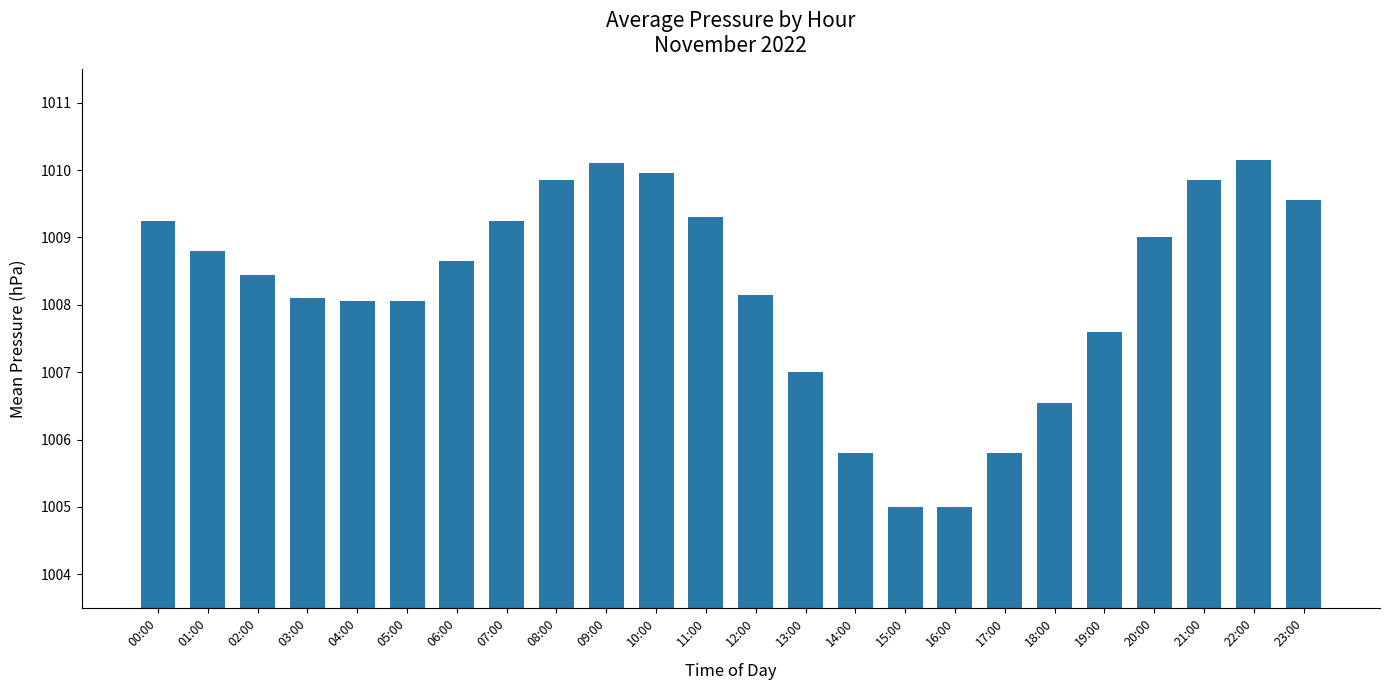

Does the chart contain stacked bars?

No